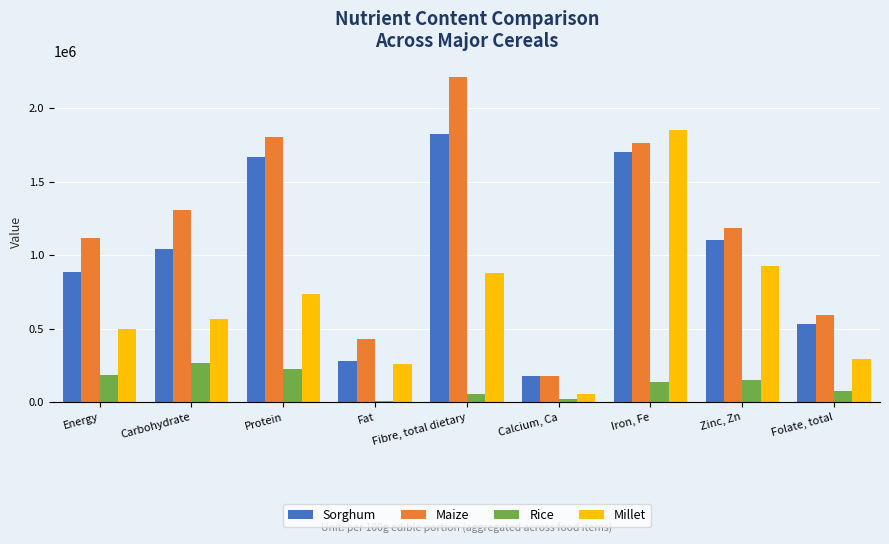

Which series changed the most between Fibre, total dietary and Iron, Fe?

Millet